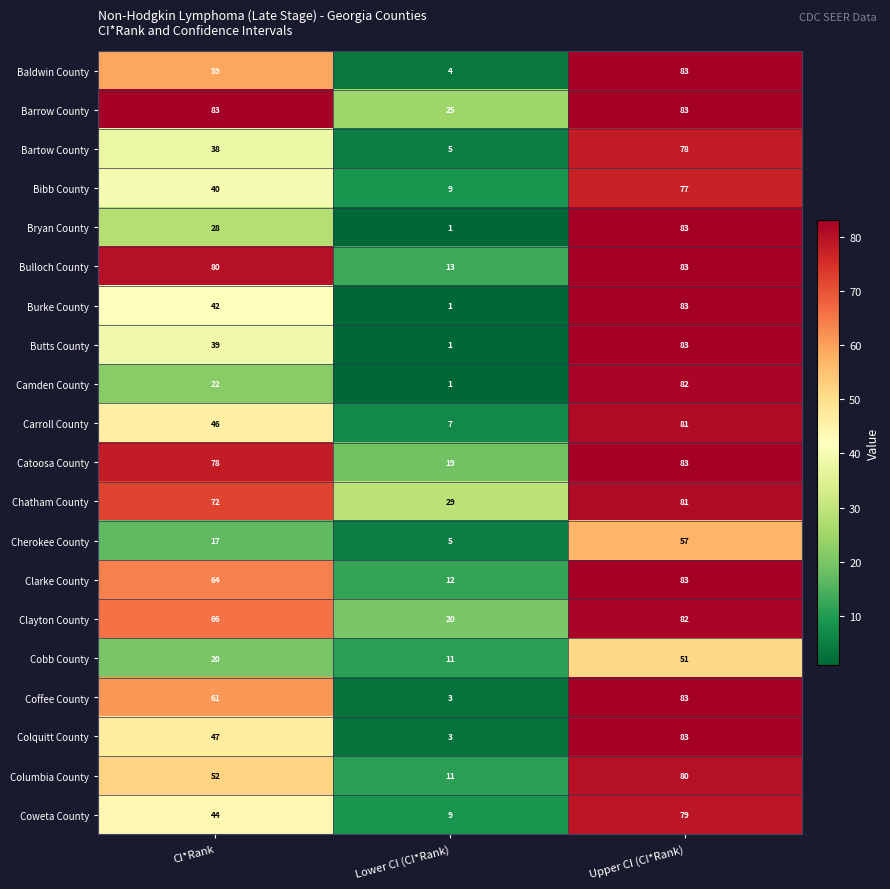

What is the spread (max minus min) of values at CI*Rank?

66